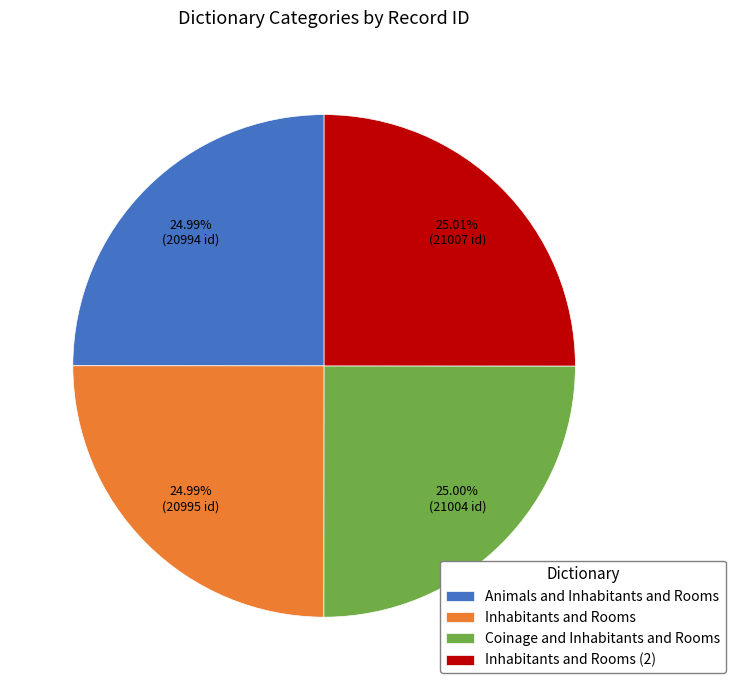

How many segments does this pie chart have?

4